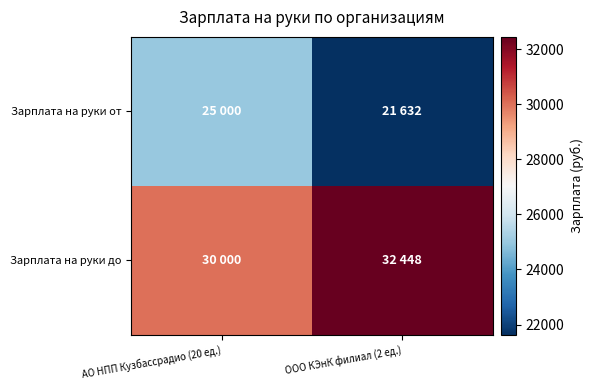

Which label corresponds to the largest value in the chart?

ООО КЭнК филиал (2 ед.)